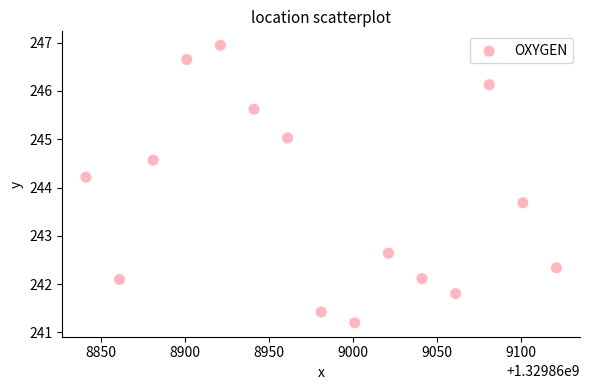

What Y value in the scatter plot is closest to 244?

244.2